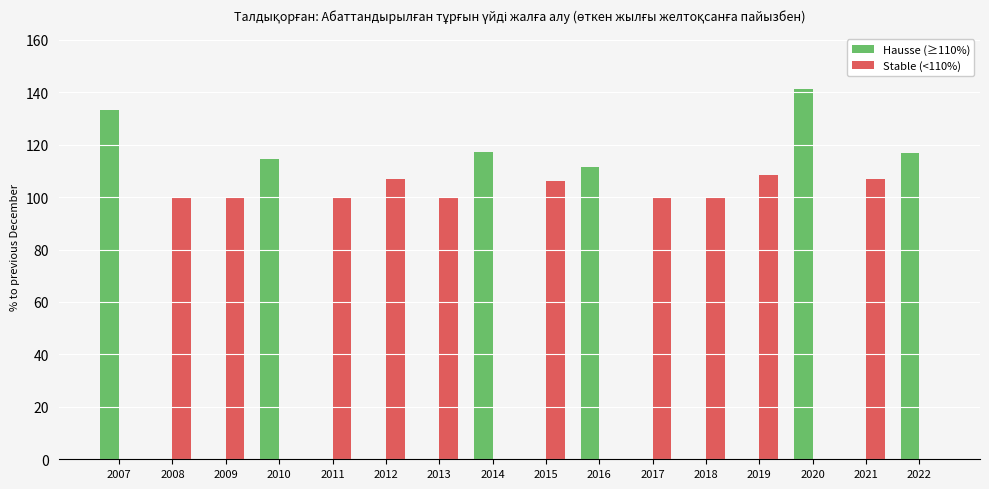

Which series has the largest total across all categories?

Stable (<110%)